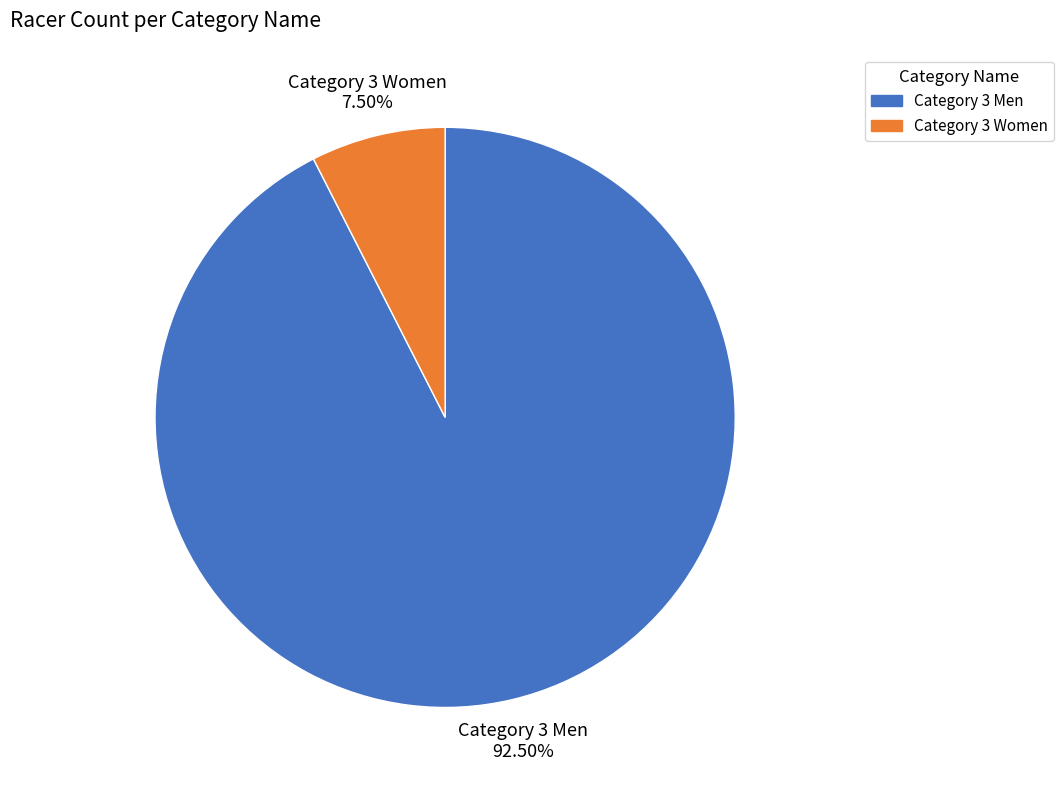

Is the sum of Category 3 Women and Category 3 Men greater than half?

Yes